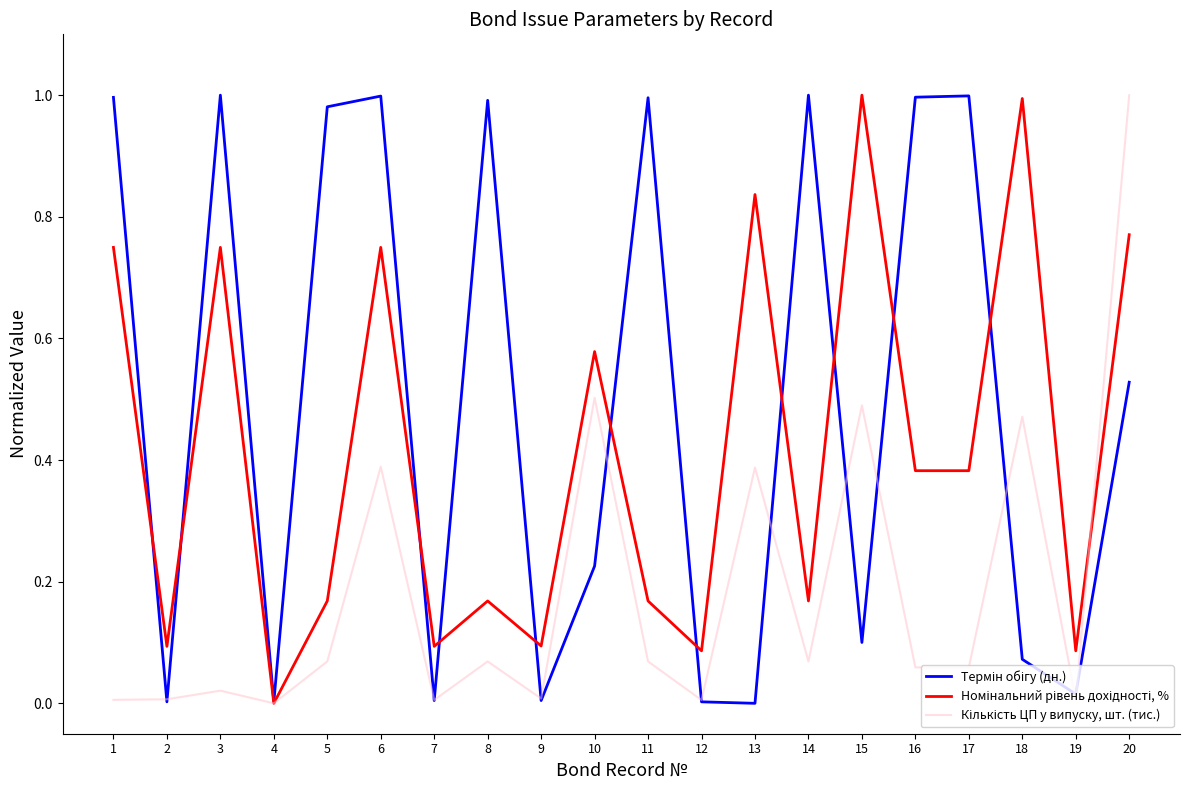

At which category is the sum across all series the highest?

20